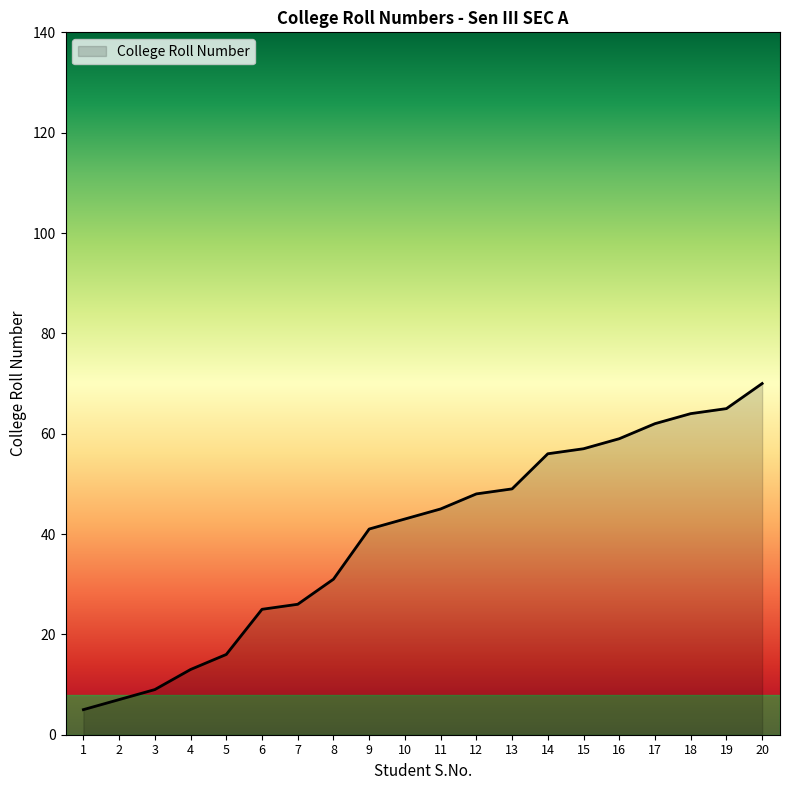

Which label corresponds to the largest value in the chart?

20